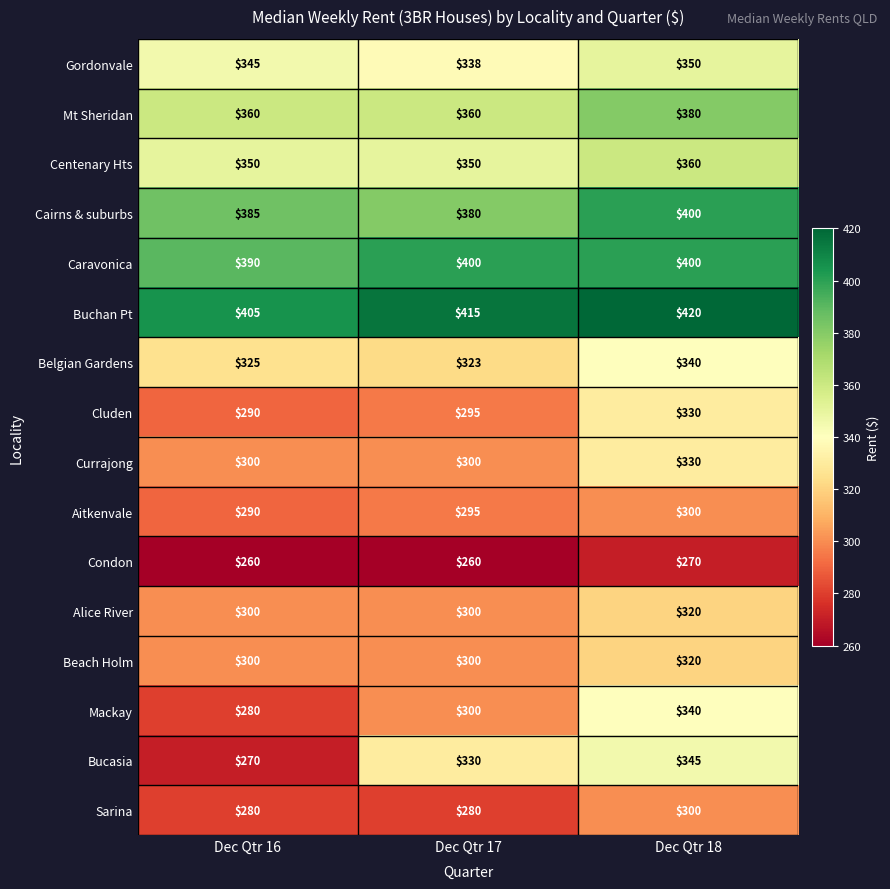

Where is Buchan Pt nearest to the value 412?

Dec Qtr 17